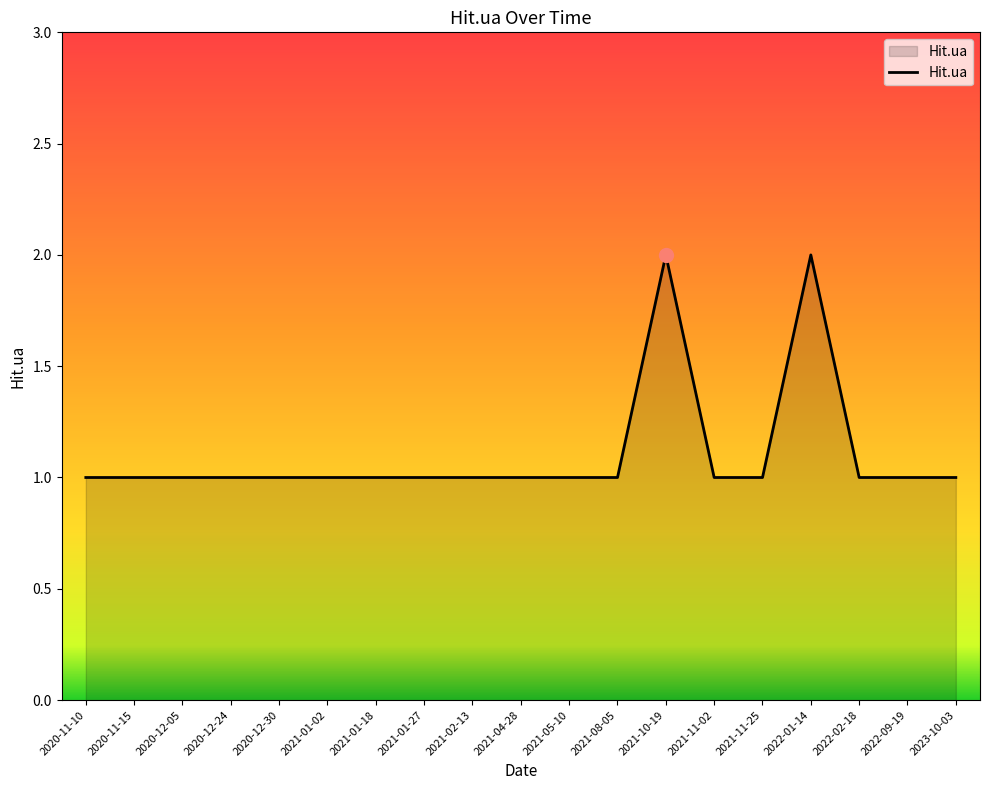

How many lines are shown in the chart?

1